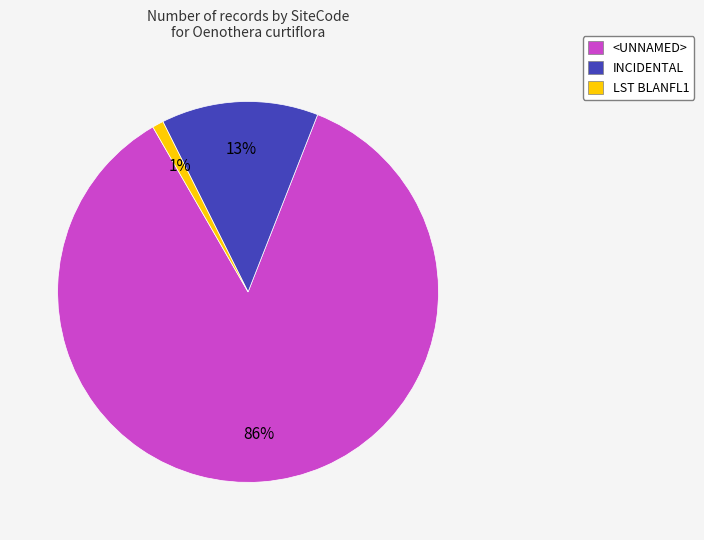

Do LST BLANFL1 and <UNNAMED> together represent more than half of the pie?

Yes